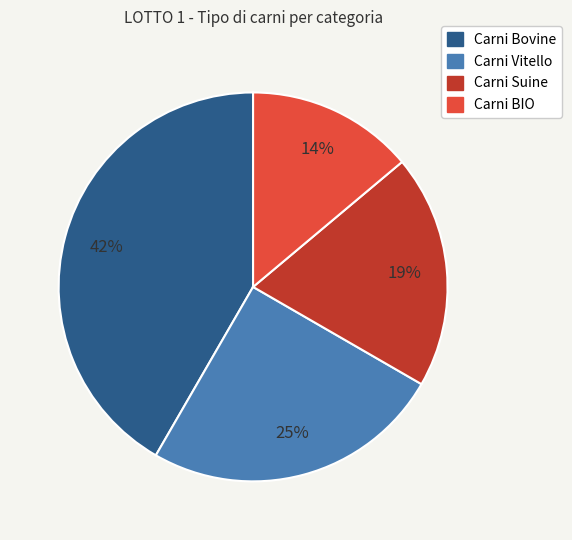

To the nearest percent, what is the average slice percentage?

25%